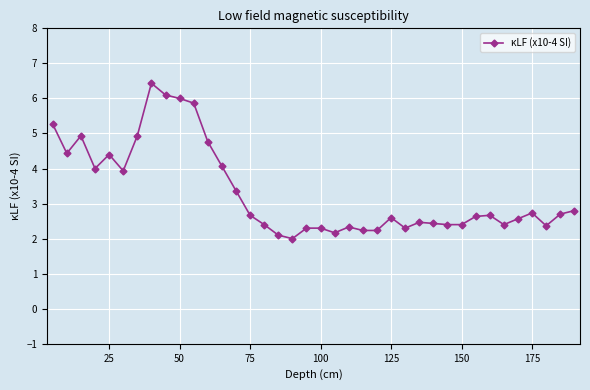

True or false: the data has more than 1 interior local peaks.

True